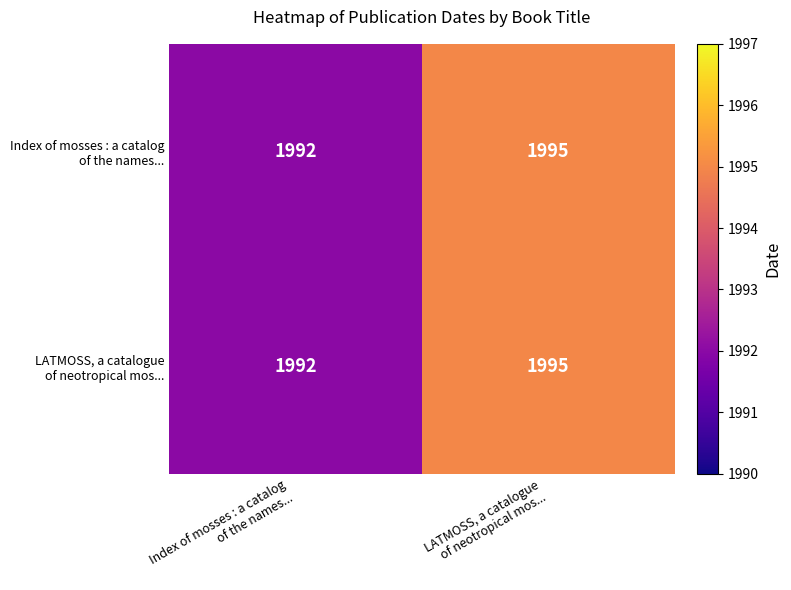

What is the maximum value shown in the chart?

1995